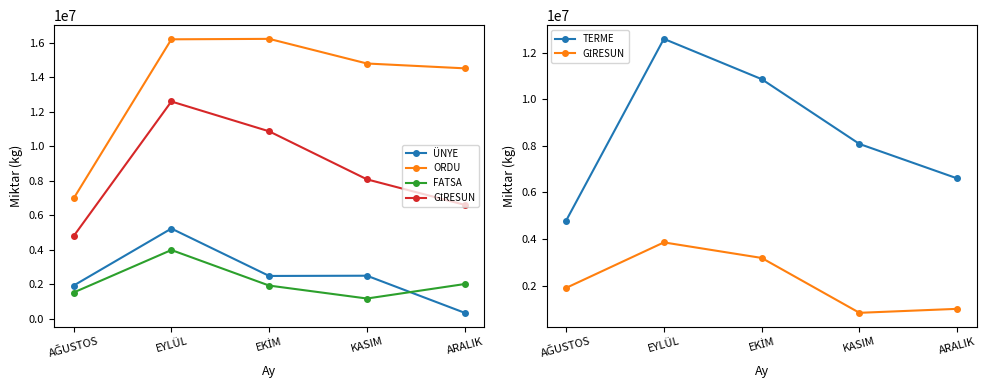

Reading right to left, extract all data points from this chart.

ÜNYE: 349677	2499158	2485547	5231605	1927868
ORDU: 14513695	14793495	16221268	16195362	6973498
FATSA: 2017524	1177988	1927955	3988698	1525476
GİRESUN: 1004892	834305	3189850	3857176	1903149
TERME: 6603980	8082248	10863932	12593468	4789606